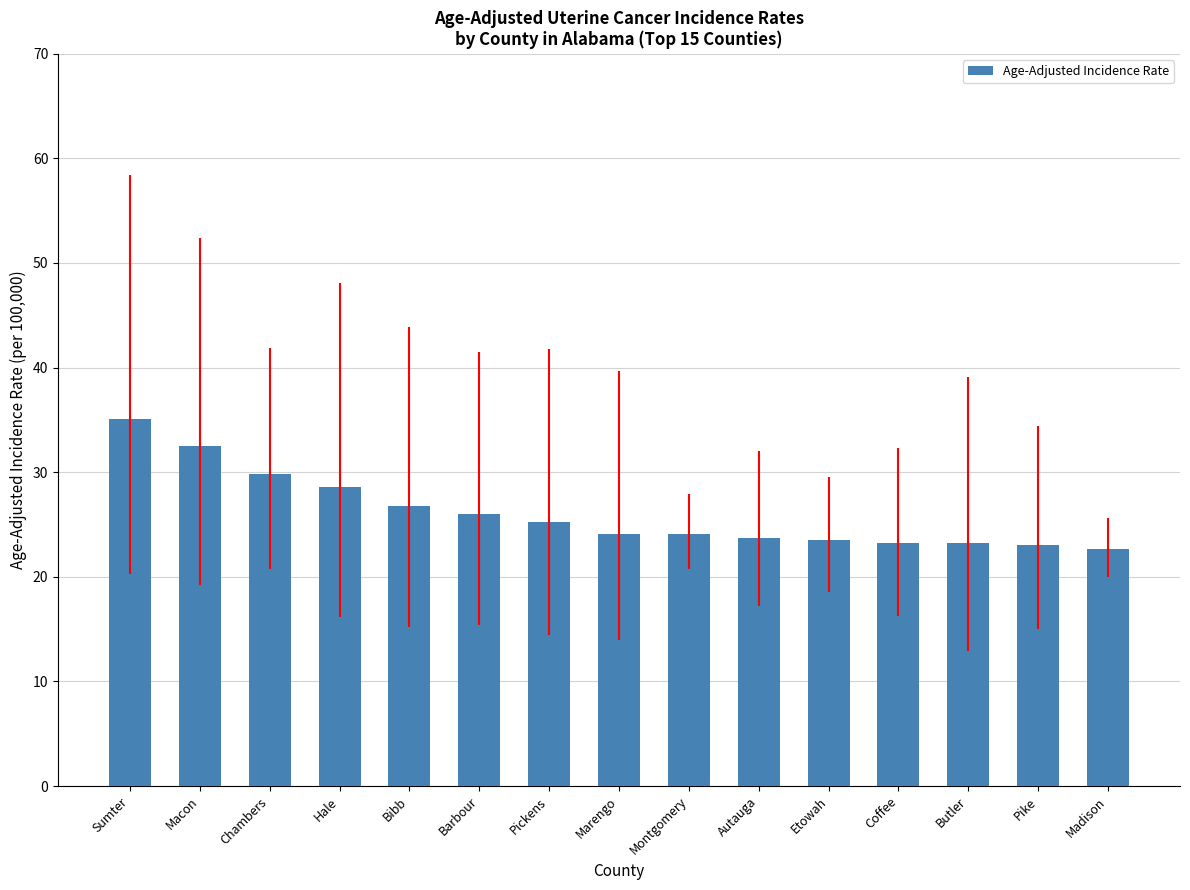

What is the approximate value at Coffee?

23.2